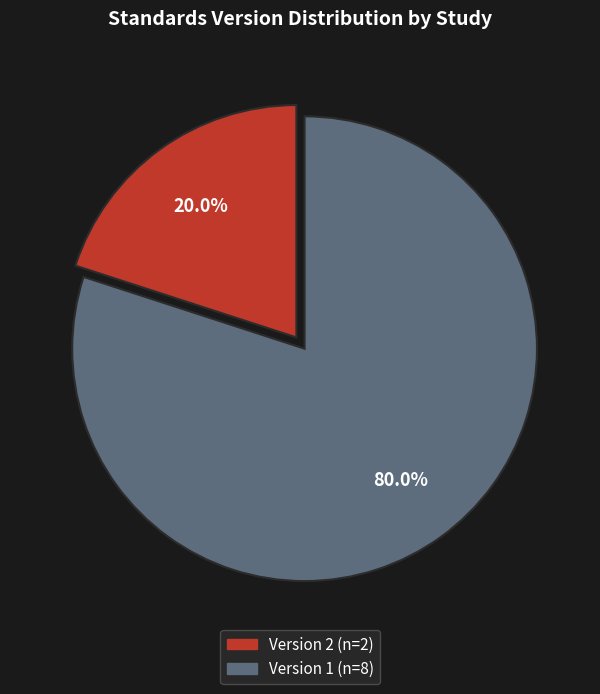

How many segments does this pie chart have?

2